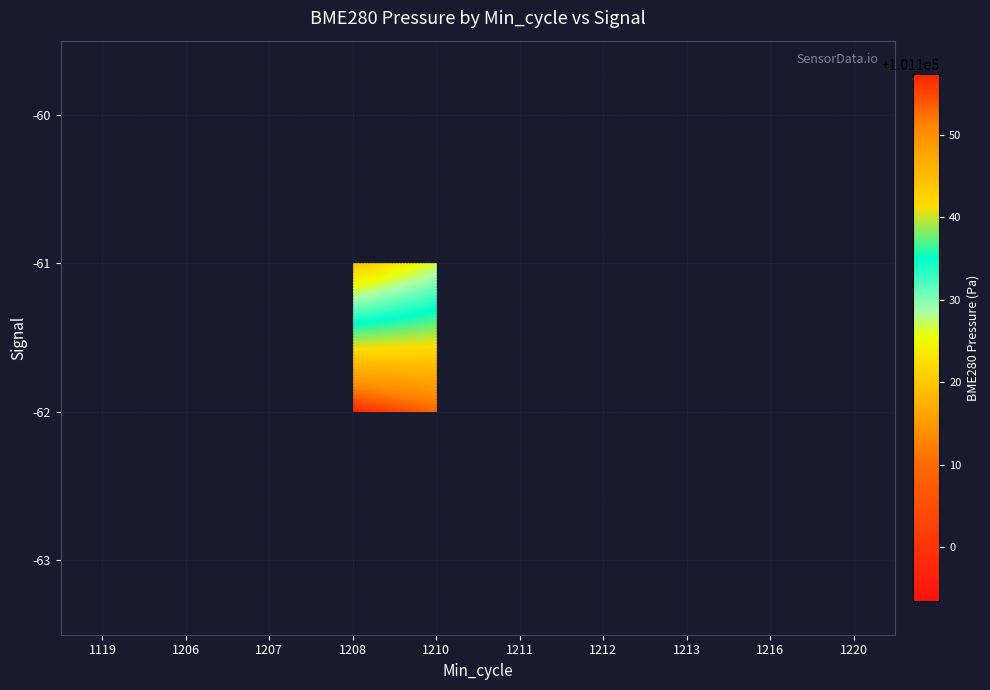

Which category has the highest value across all series?

1208